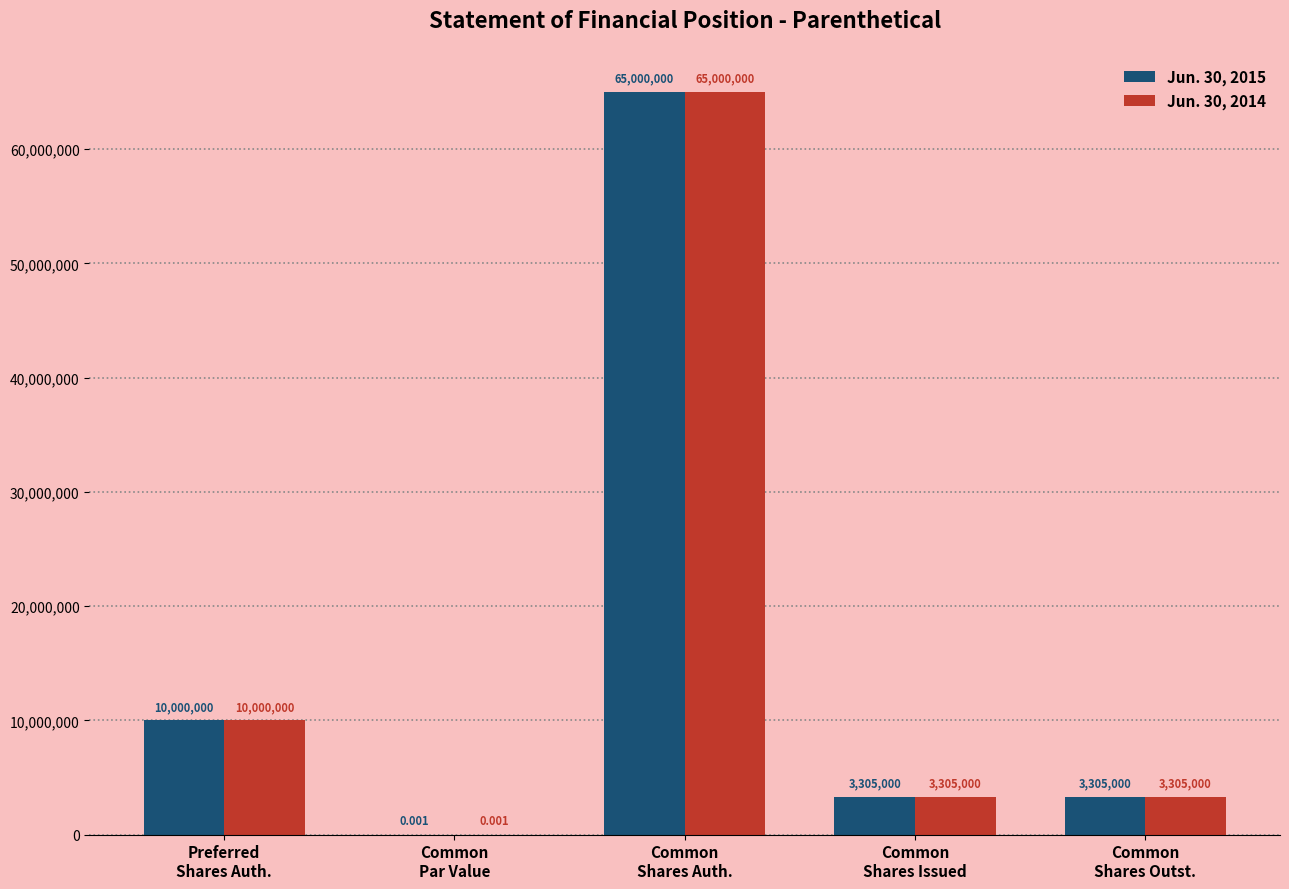

What is the sum of all Jun. 30, 2014 values?

81610000.0